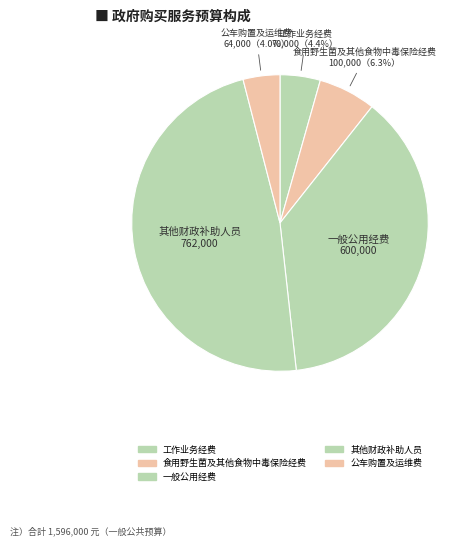

How many slices are in this pie chart?

5